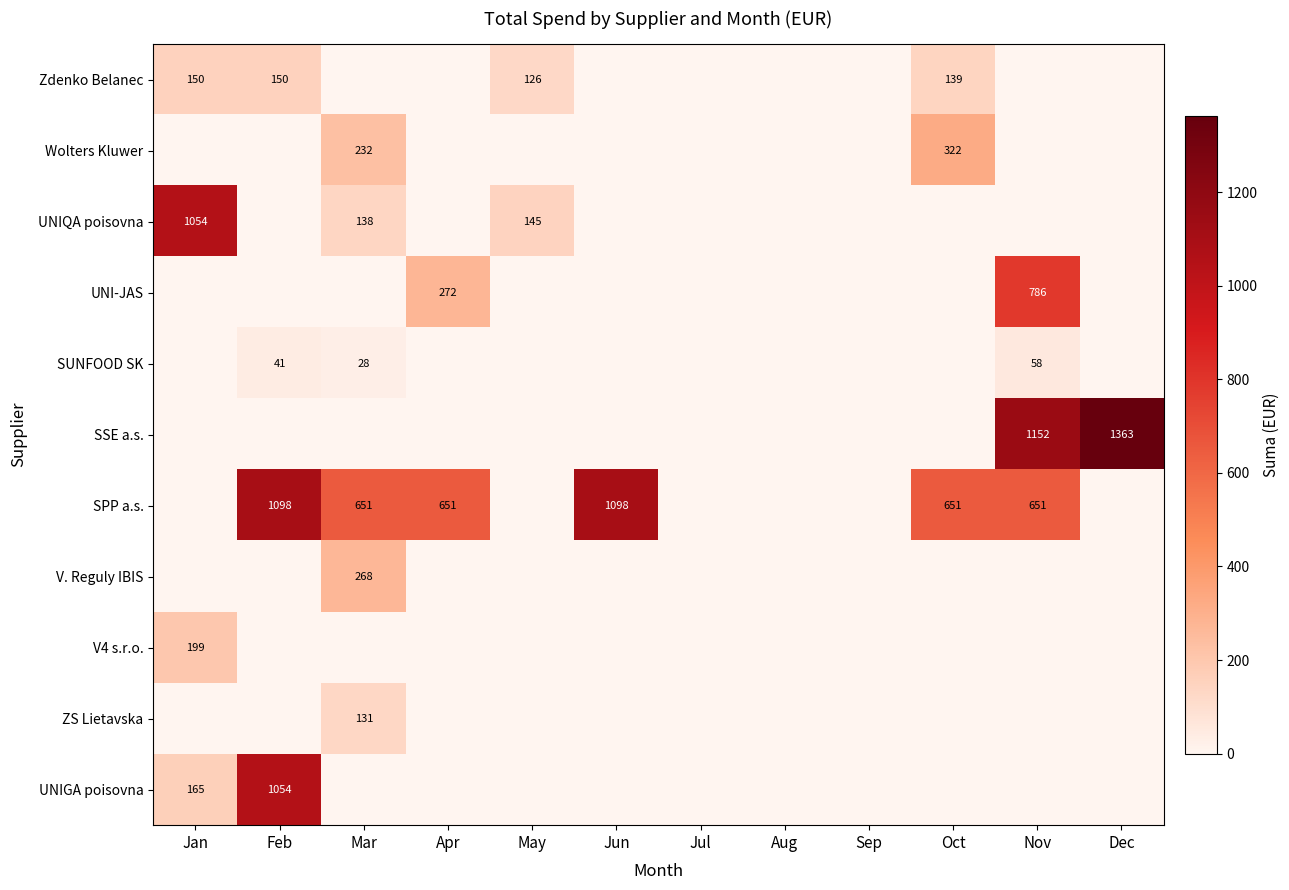

The value of Zdenko Belanec at Jan is 255. True or false?

False